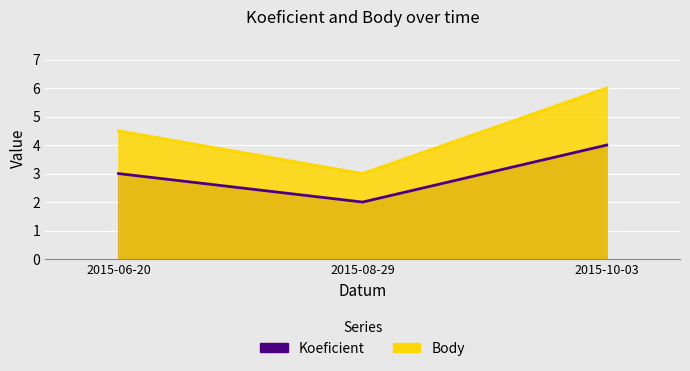

What position from the left is 2015-06-20?

1